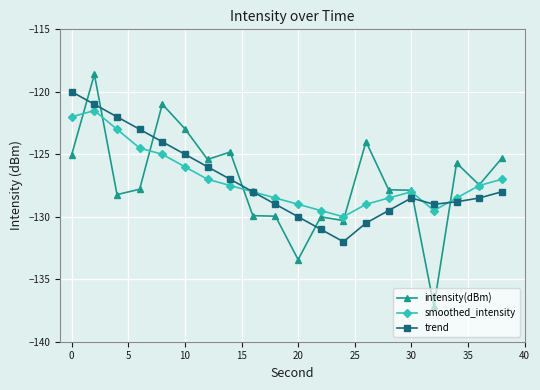

Rank the series by their maximum value, from lowest to highest.

smoothed_intensity, trend, intensity(dBm)